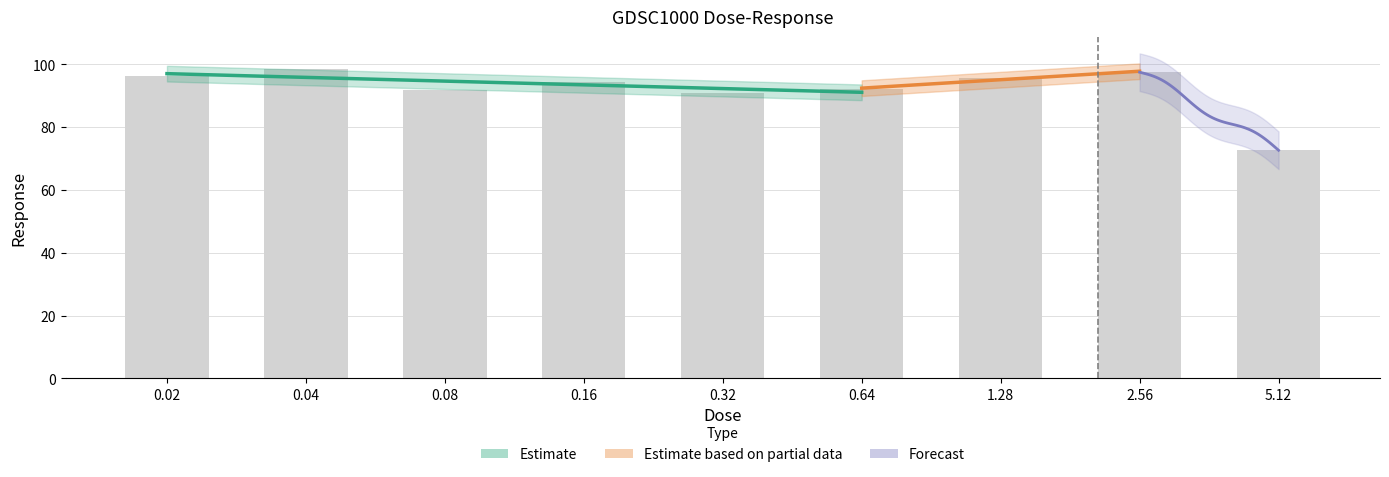

How many data points does each series have?

9